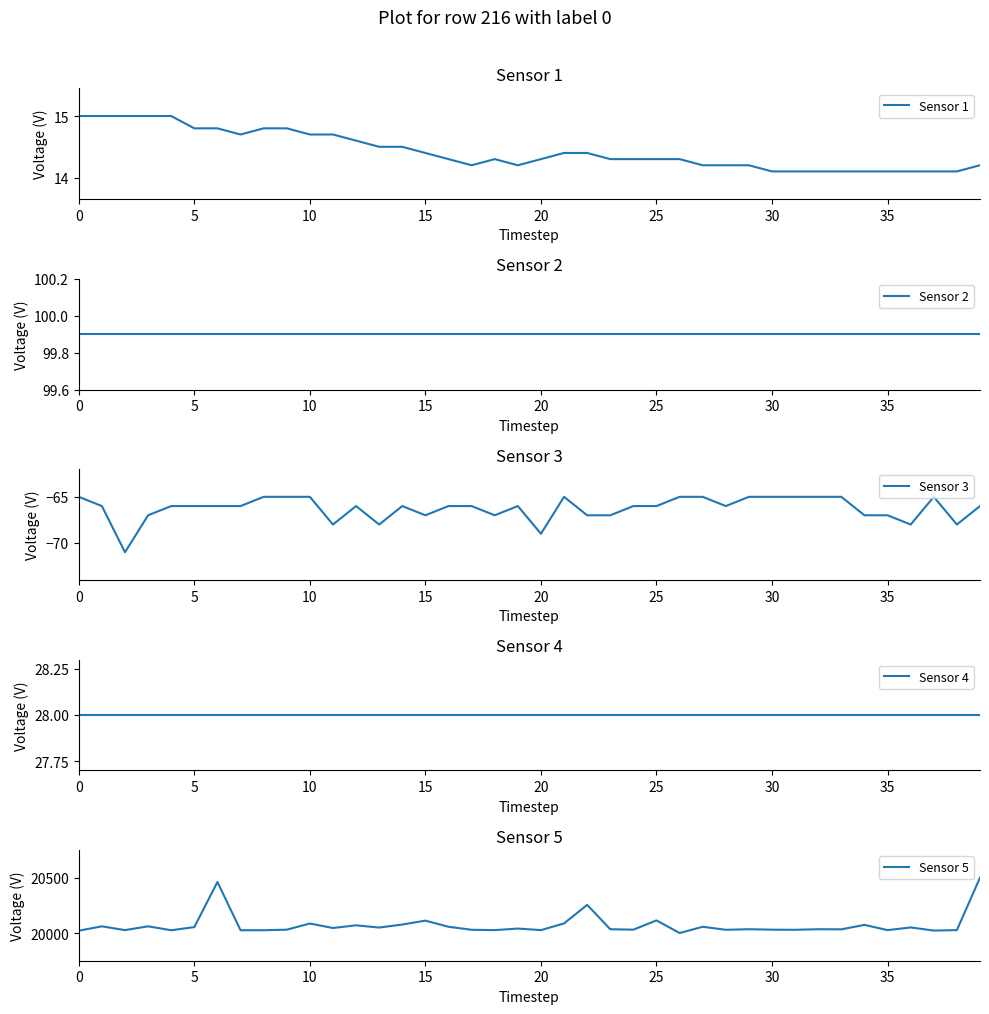

Reading left to right, what are all the values shown in this chart?

Sensor 1: 15.0	15.0	15.0	15.0	15.0	14.8	14.8	14.7	14.8	14.8	14.7	14.7	14.6	14.5	14.5	14.4	14.3	14.2	14.3	14.2	14.3	14.4	14.4	14.3	14.3	14.3	14.3	14.2	14.2	14.2	14.1	14.1	14.1	14.1	14.1	14.1	14.1	14.1	14.1	14.2
Sensor 2: 99.9	99.9	99.9	99.9	99.9	99.9	99.9	99.9	99.9	99.9	99.9	99.9	99.9	99.9	99.9	99.9	99.9	99.9	99.9	99.9	99.9	99.9	99.9	99.9	99.9	99.9	99.9	99.9	99.9	99.9	99.9	99.9	99.9	99.9	99.9	99.9	99.9	99.9	99.9	99.9
Sensor 3: -65.0	-66.0	-71.0	-67.0	-66.0	-66.0	-66.0	-66.0	-65.0	-65.0	-65.0	-68.0	-66.0	-68.0	-66.0	-67.0	-66.0	-66.0	-67.0	-66.0	-69.0	-65.0	-67.0	-67.0	-66.0	-66.0	-65.0	-65.0	-66.0	-65.0	-65.0	-65.0	-65.0	-65.0	-67.0	-67.0	-68.0	-65.0	-68.0	-66.0
Sensor 4: 28.0	28.0	28.0	28.0	28.0	28.0	28.0	28.0	28.0	28.0	28.0	28.0	28.0	28.0	28.0	28.0	28.0	28.0	28.0	28.0	28.0	28.0	28.0	28.0	28.0	28.0	28.0	28.0	28.0	28.0	28.0	28.0	28.0	28.0	28.0	28.0	28.0	28.0	28.0	28.0
Sensor 5: 20025.0	20064.0	20030.0	20064.0	20029.0	20057.0	20461.0	20029.0	20029.0	20034.0	20089.0	20049.0	20073.0	20053.0	20080.0	20115.0	20060.0	20033.0	20030.0	20044.0	20030.0	20090.0	20256.0	20038.0	20034.0	20117.0	20004.0	20060.0	20033.0	20038.0	20034.0	20033.0	20038.0	20037.0	20077.0	20030.0	20054.0	20026.0	20030.0	20500.0